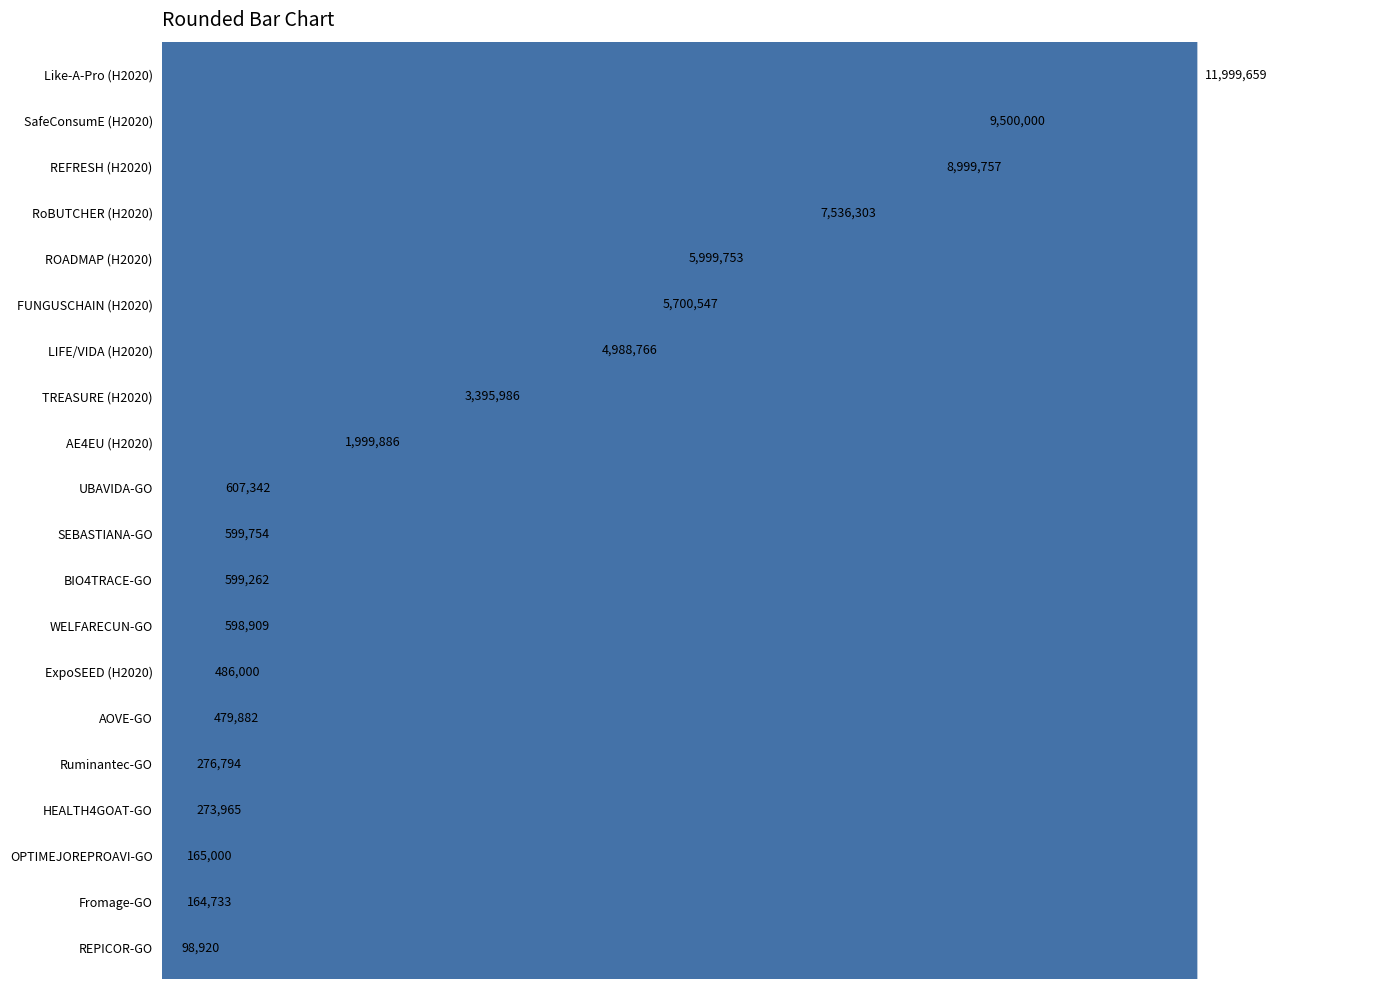

Rank the categories by value from highest to lowest.

Like-A-Pro (H2020), SafeConsumE (H2020), REFRESH (H2020), RoBUTCHER (H2020), ROADMAP (H2020), FUNGUSCHAIN (H2020), LIFE/VIDA (H2020), TREASURE (H2020), AE4EU (H2020), UBAVIDA-GO, SEBASTIANA-GO, BIO4TRACE-GO, WELFARECUN-GO, ExpoSEED (H2020), AOVE-GO, Ruminantec-GO, HEALTH4GOAT-GO, OPTIMEJOREPROAVI-GO, Fromage-GO, REPICOR-GO